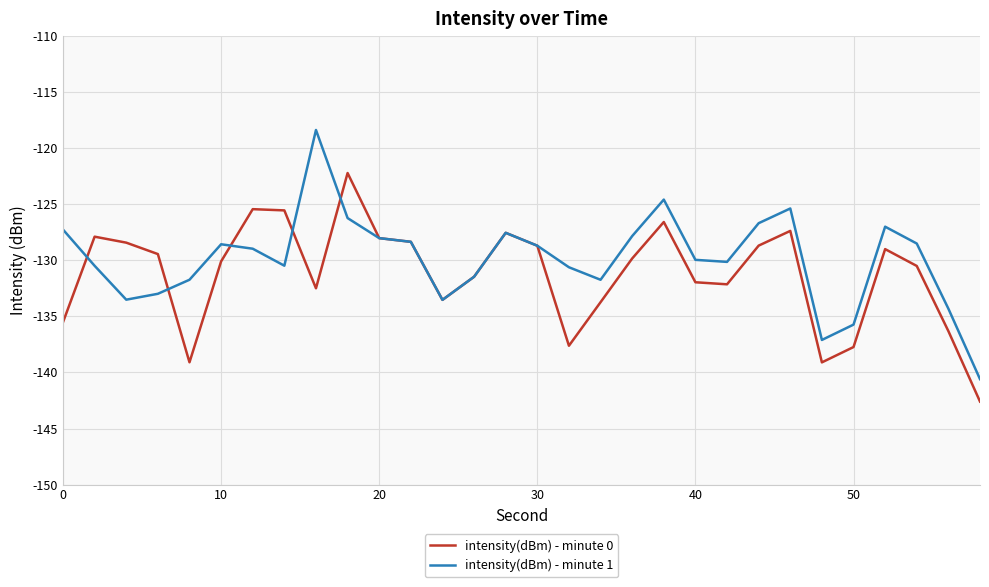

Which series has the widest spread of values?

intensity(dBm) - minute 1